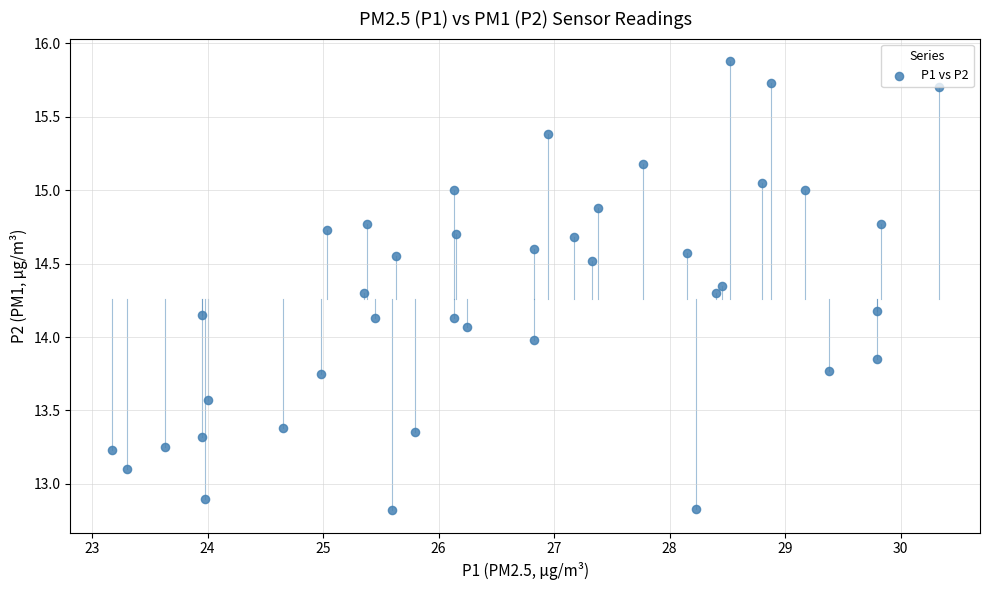

What is the range of X values (max minus min)?

7.2